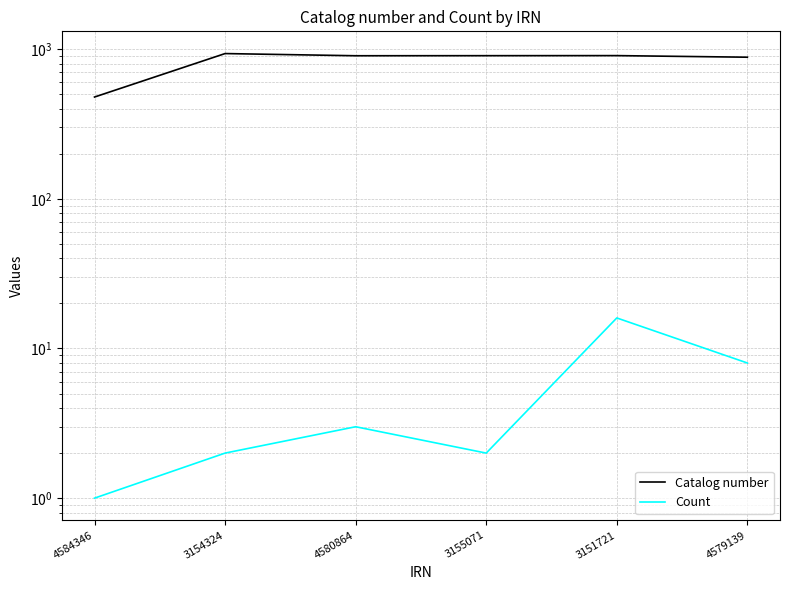

Which series changed the most between 4584346 and 3151721?

Catalog number